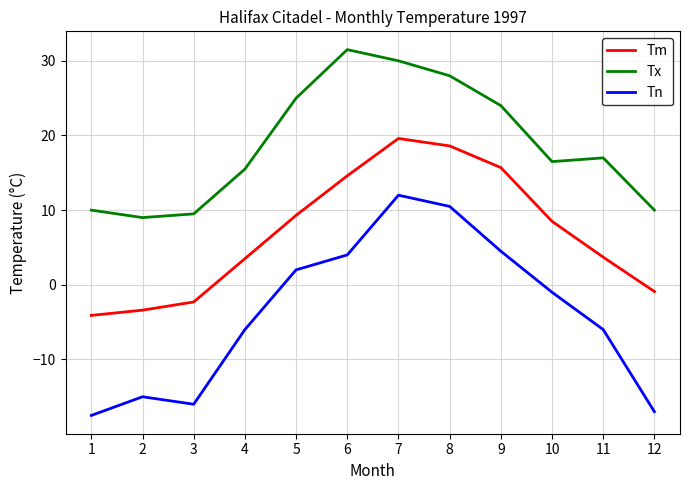

Is it true that Tx equals 5.2 at 1?

False